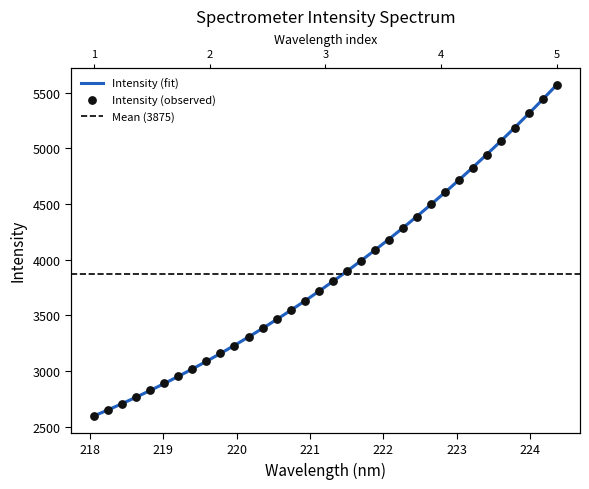

Which has a higher value, 223.9802 or 219.2067?

223.9802